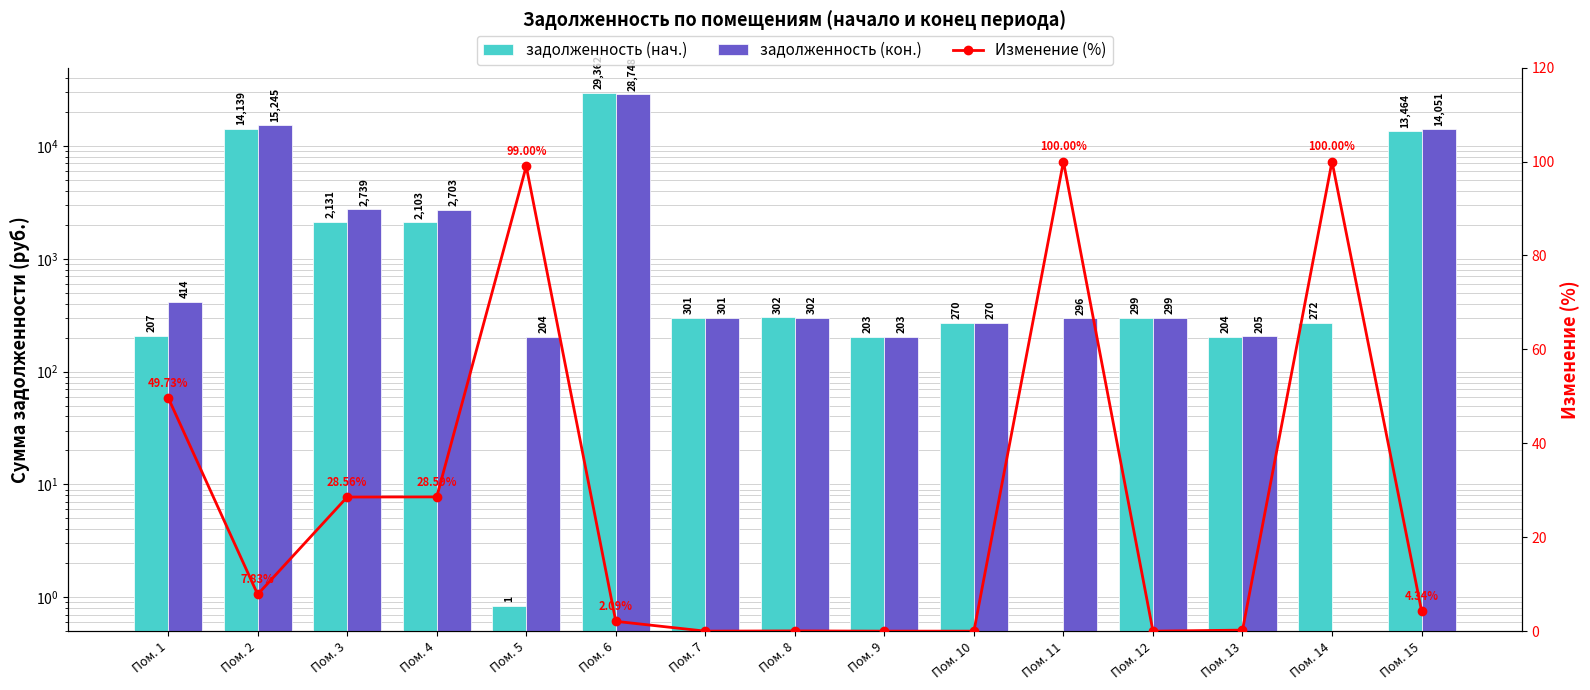

Where is задолженность (кон.) nearest to the value 14374?

Пом. 15